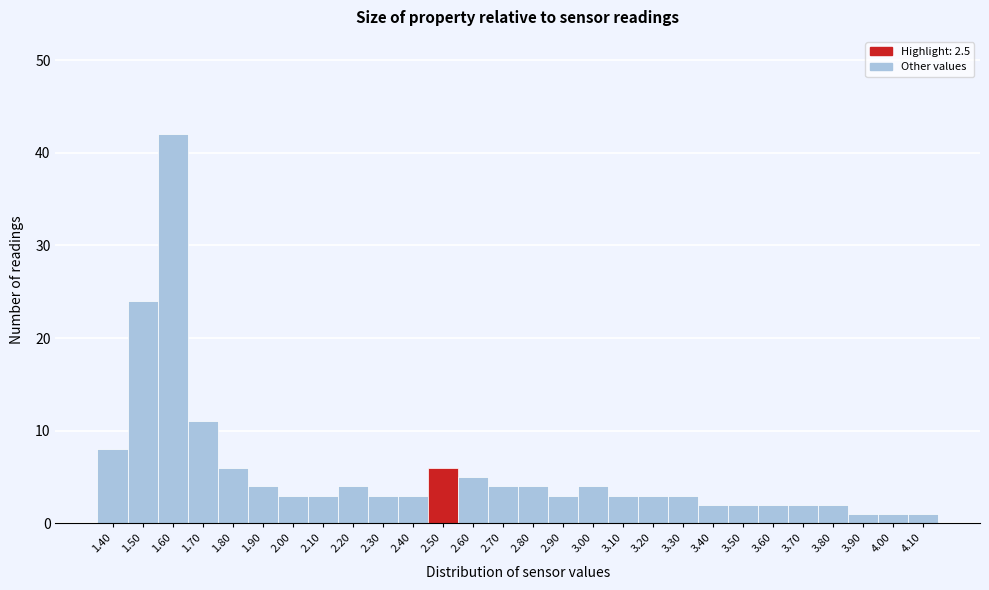

Over which range of the x-axis is the bar tallest?

1.55 to 1.65